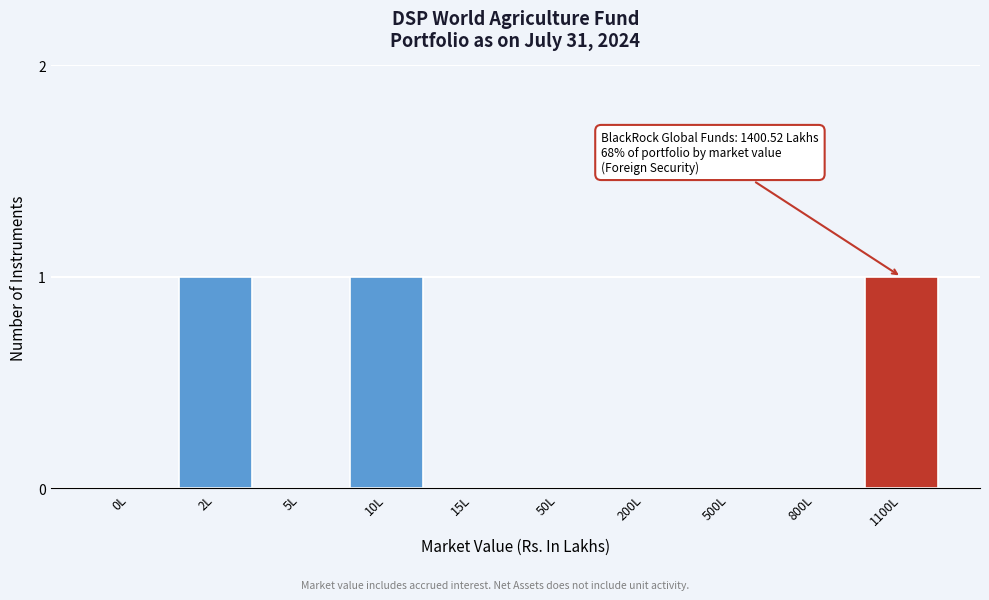

Reading left to right, list all the values displayed in this chart.

0L=0	2L=1	5L=0	10L=1	15L=0	50L=0	200L=0	500L=0	800L=0	1100L=1